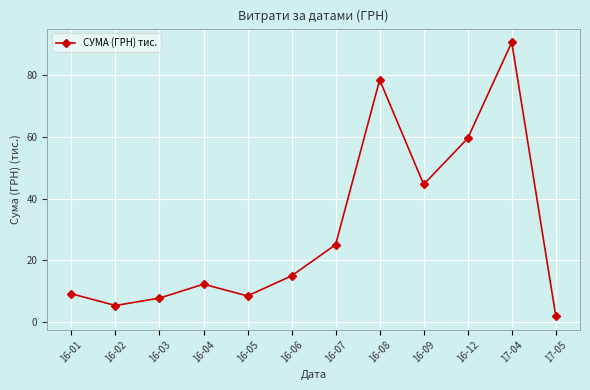

Reading right to left, transcribe all the data shown in this chart.

17-05=2.0	17-04=90.5	16-12=59.5	16-09=44.6	16-08=78.4	16-07=25.1	16-06=15.0	16-05=8.5	16-04=12.3	16-03=7.8	16-02=5.4	16-01=9.2